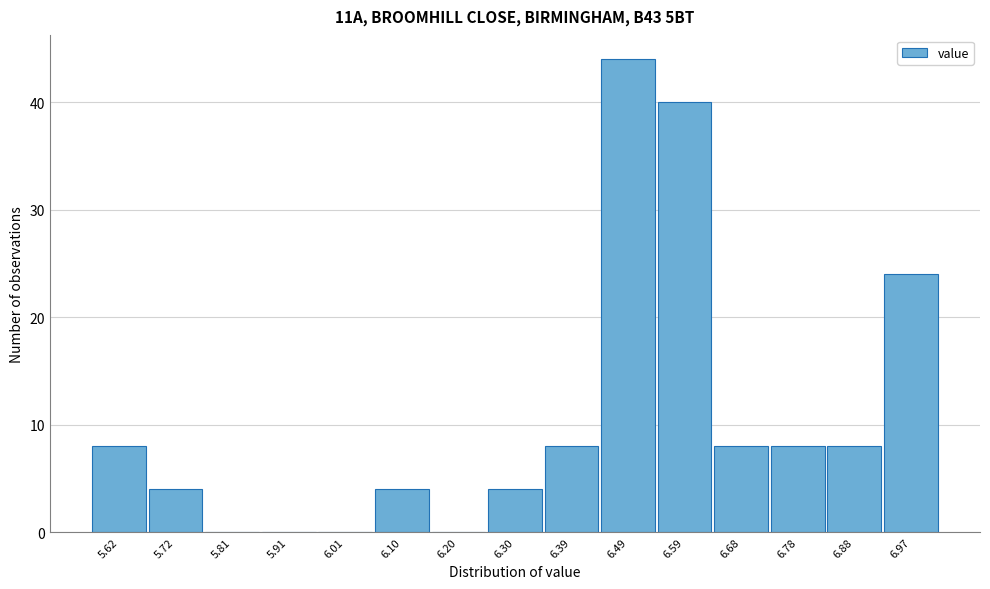

The value at 5.72 is 6. True or false?

False